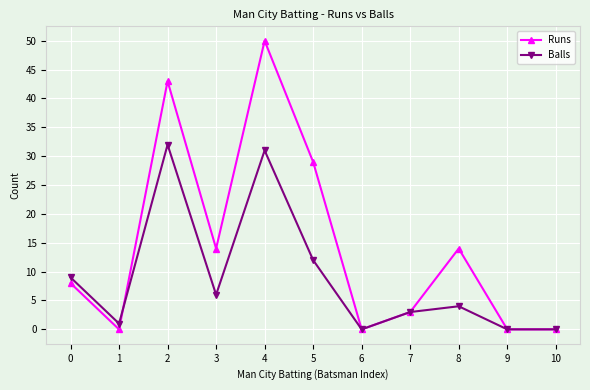

True or false: Balls has more than 0 interior local peaks.

True